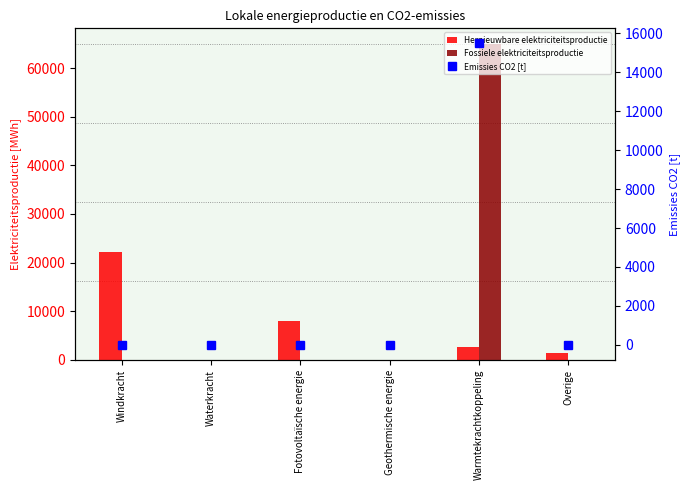

At how many categories does at least one series exceed 40682?

1